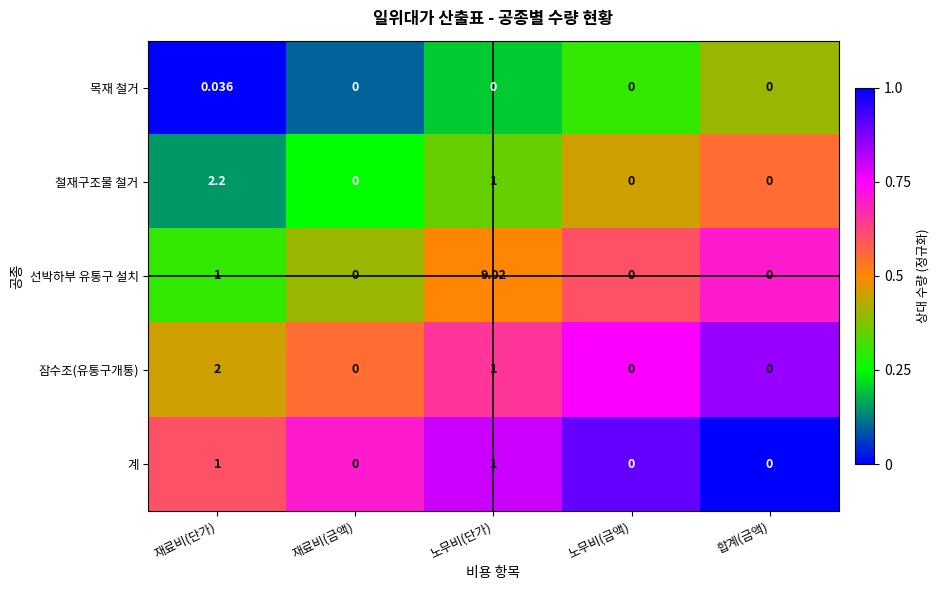

List the series in order of their peak value, lowest first.

목재 철거, 계, 잠수조(유통구개통), 철재구조물 철거, 선박하부 유통구 설치